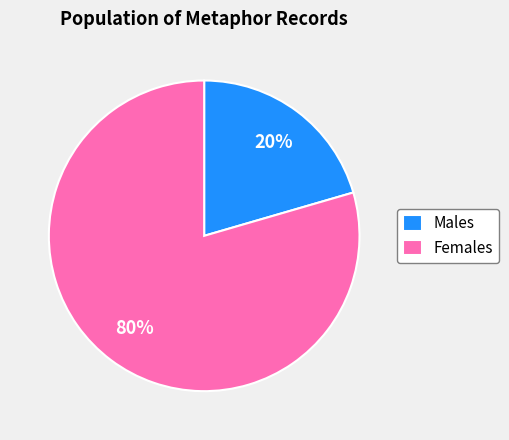

To the nearest percent, what is the average slice percentage?

50%